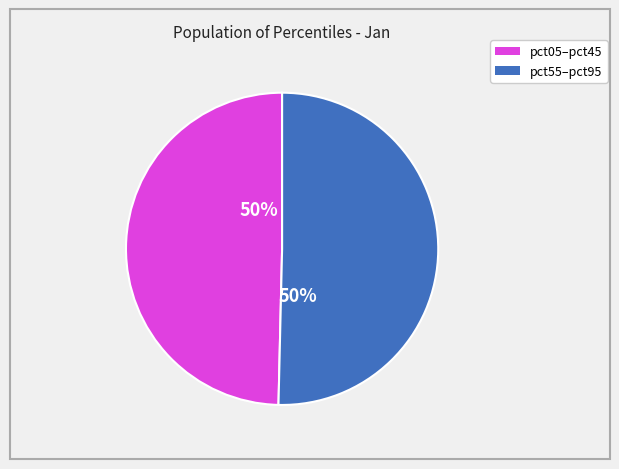

To the nearest percent, what is the average slice percentage?

50%